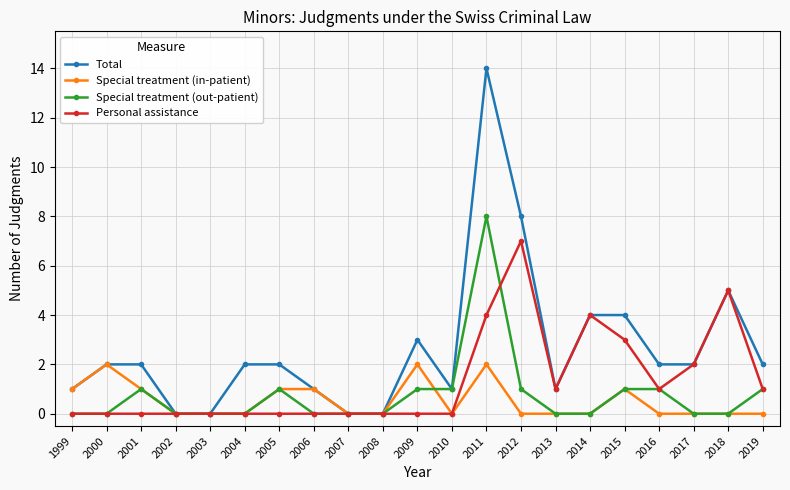

Is this an area chart (filled region under the line)?

No